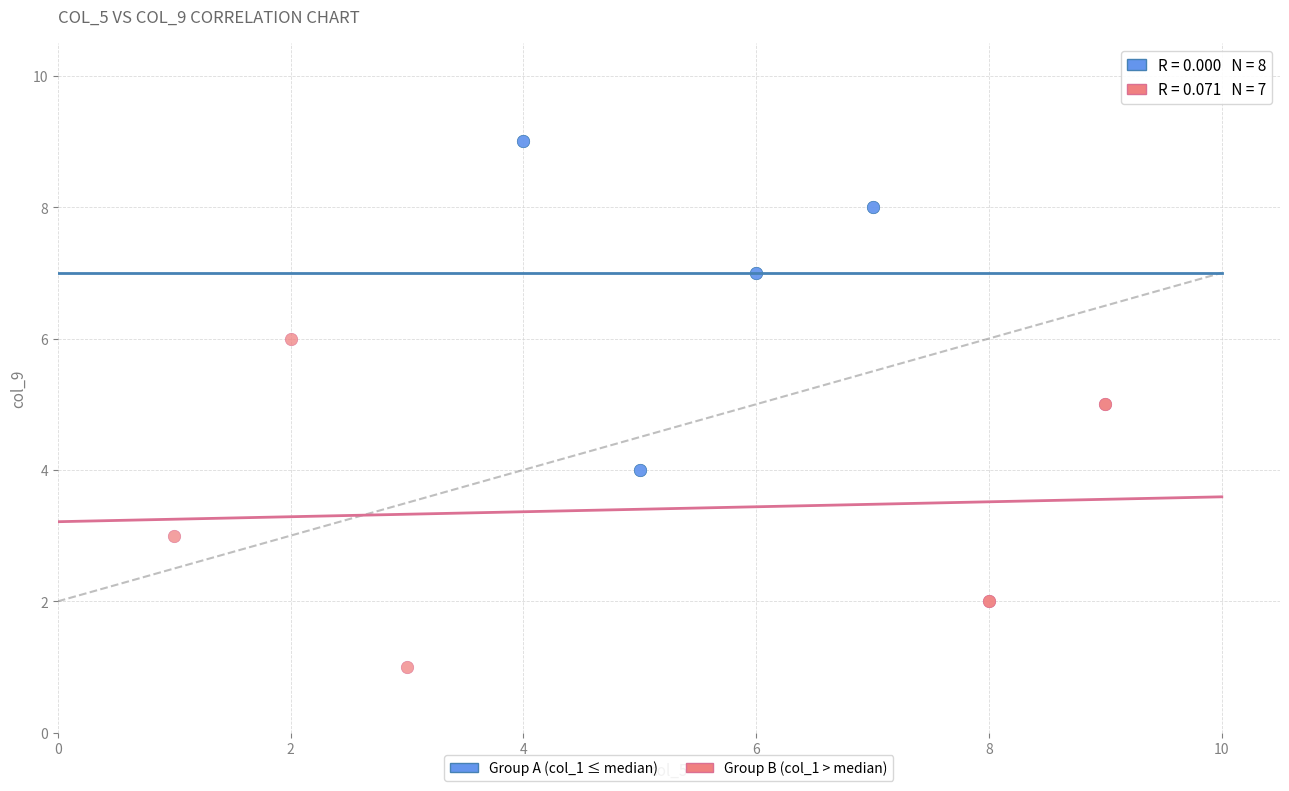

Which series reaches the maximum Y coordinate?

Group A (col_1 ≤ median)